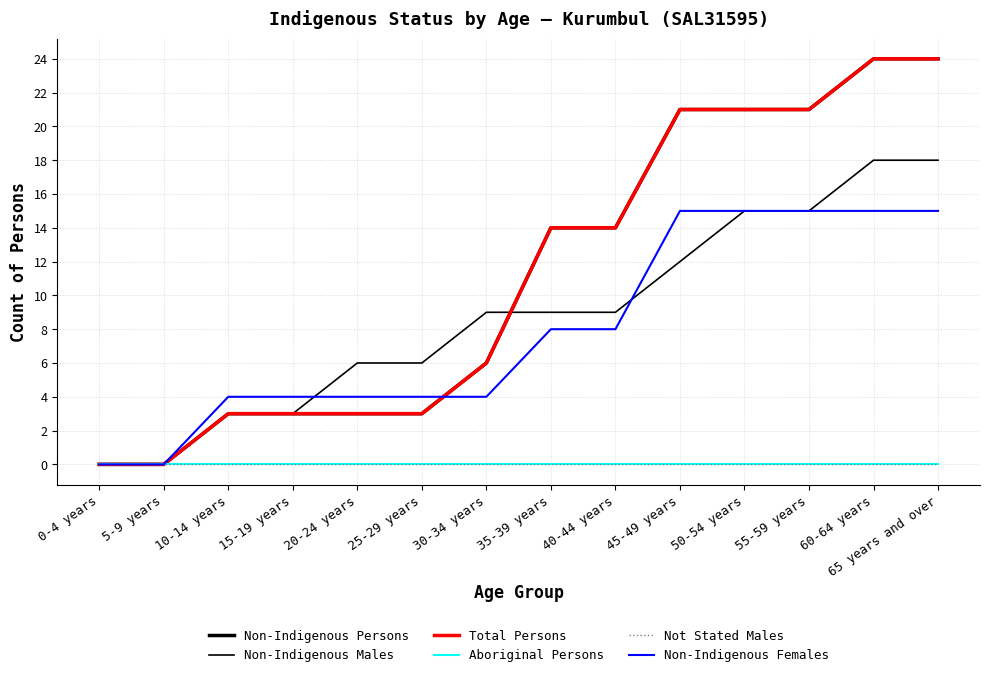

Which label corresponds to the smallest value in the chart?

0-4 years